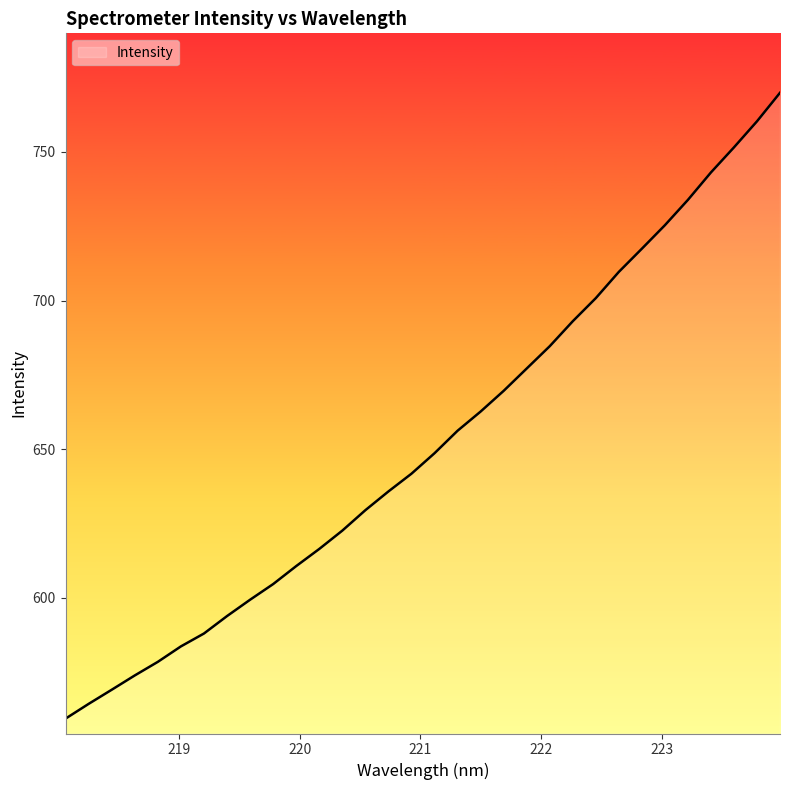

What is the difference between the maximum and minimum values?

210.6